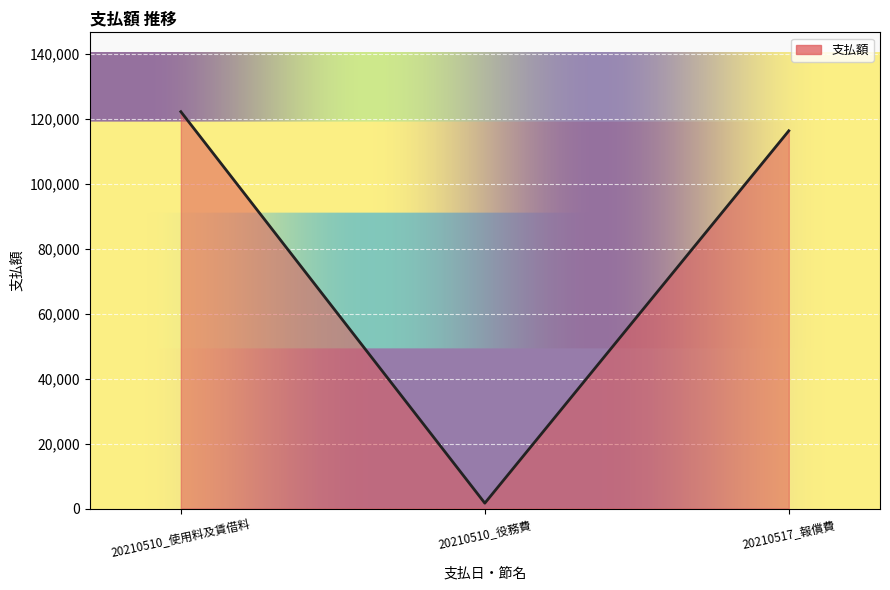

Reading left to right, list all the values displayed in this chart.

20210510_使用料及賃借料=122160	20210510_役務費=1650	20210517_報償費=116279